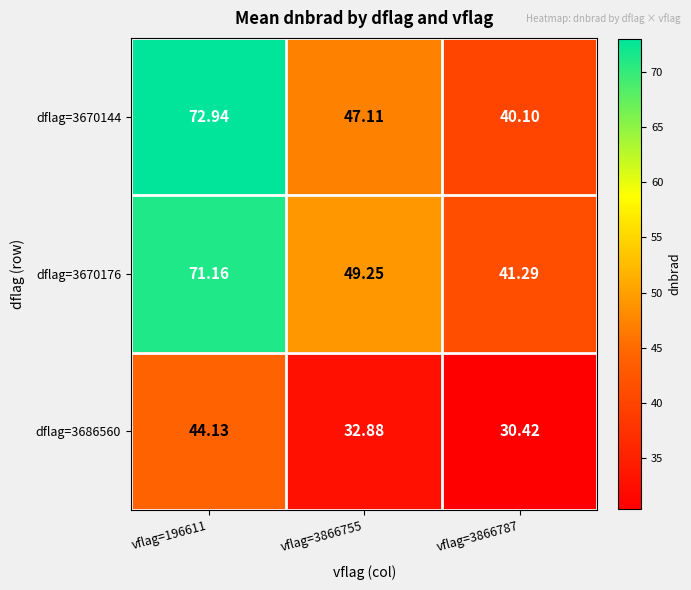

Is the value of dflag=3686560 at vflag=3866787 greater than the value of dflag=3670176 at vflag=3866755?

No